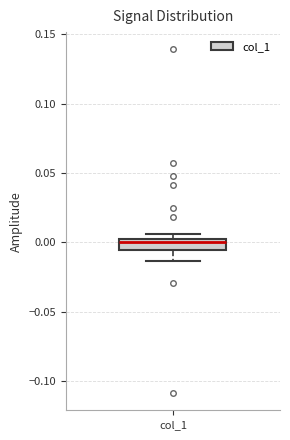

Read this box plot against the y-axis: the position of the median line, the range covered by the box, and the ends of both whiskers. The values are not printed on the chart, so give them approximately, as read against the axis.

median 0.000 (just below the box's upper edge), box -0.005 to 0.000, whiskers -0.015 to 0.005